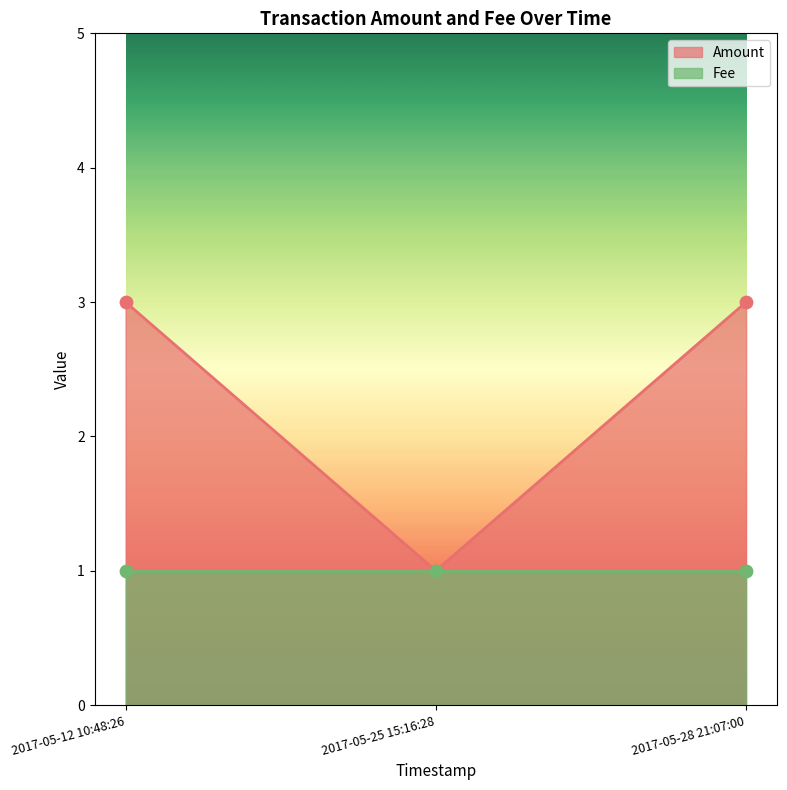

Approximately how many times larger is the value at 2017-05-25 15:16:28 compared to 2017-05-12 10:48:26?

0.3